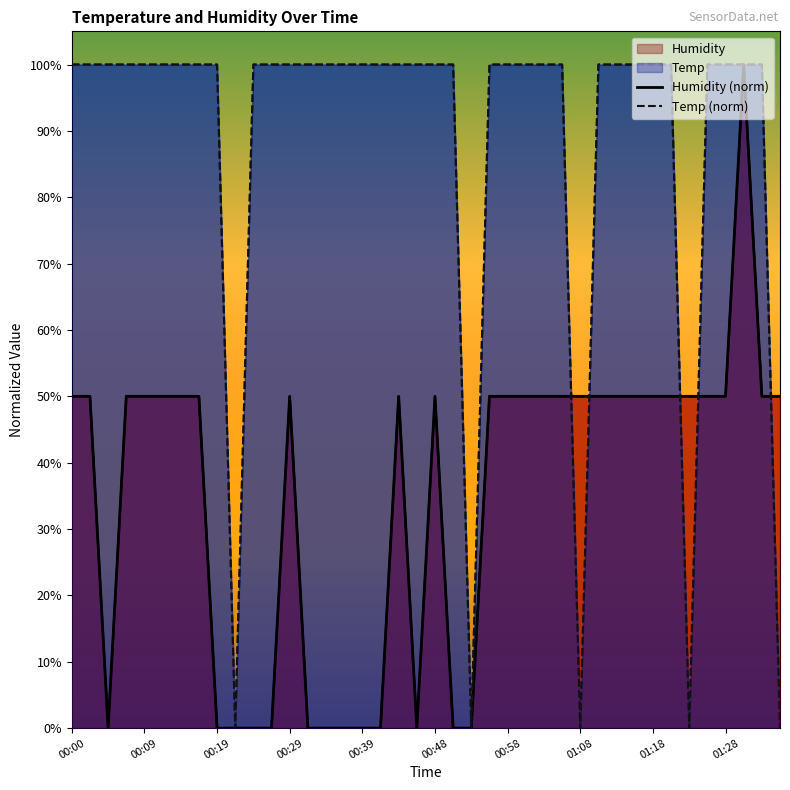

True or false: Temp (norm) has more than 1 points higher than both neighbors.

False